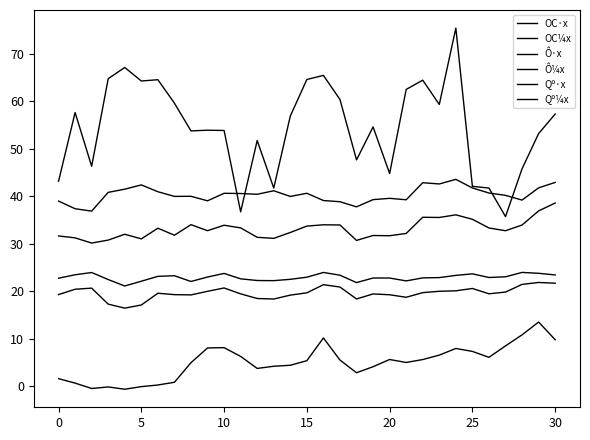

Does the chart have visible grid lines?

No